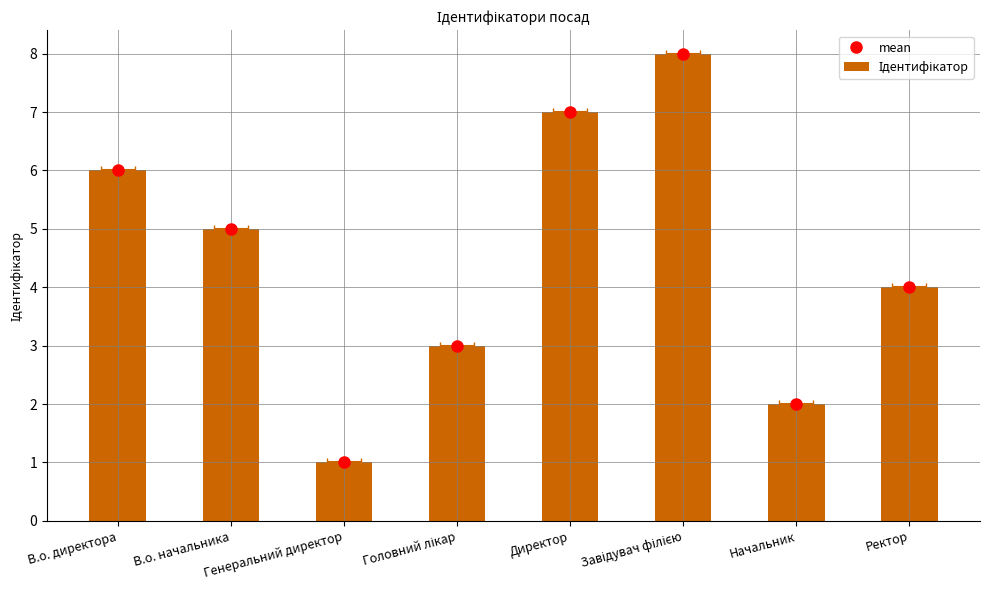

Rank the categories by value from lowest to highest.

Генеральний директор, Начальник, Головний лікар, Ректор, В.о. начальника, В.о. директора, Директор, Завідувач філією